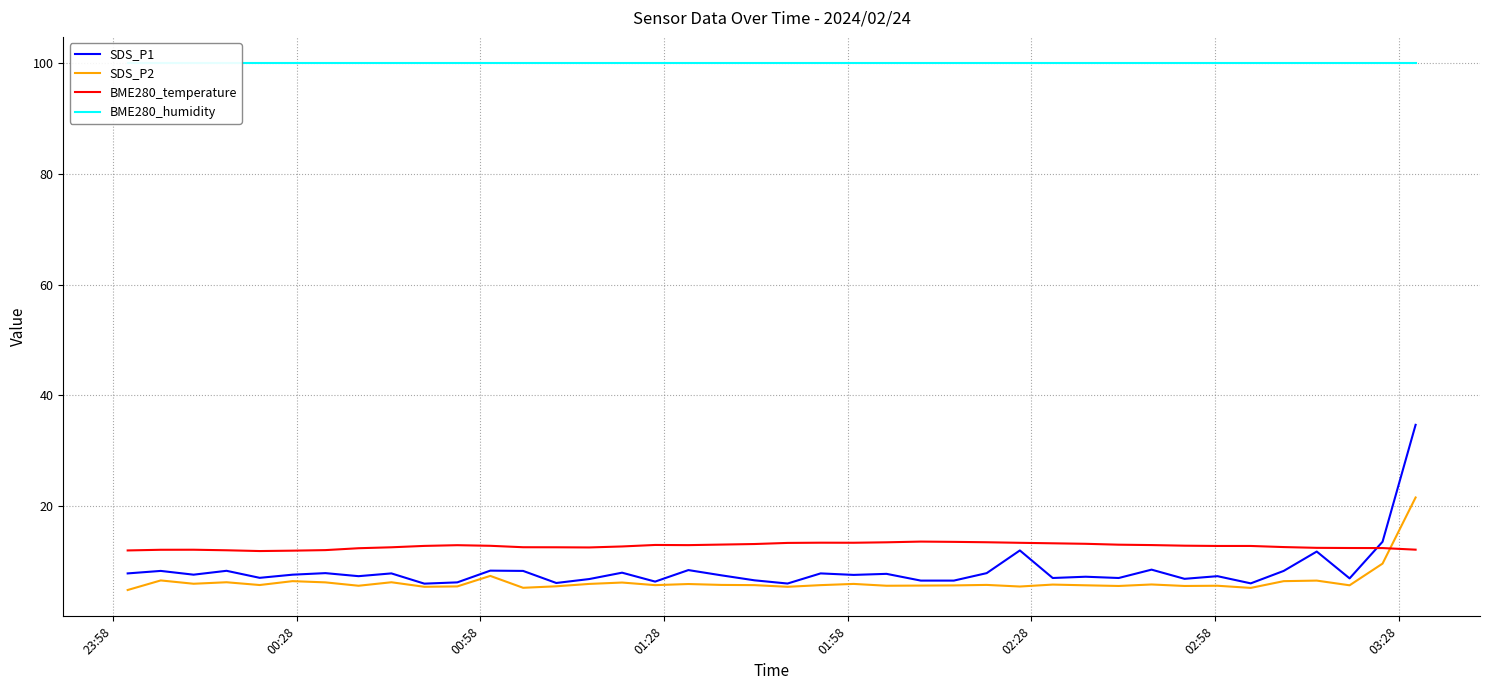

What are all the series names shown in the legend?

SDS_P1, SDS_P2, BME280_temperature, BME280_humidity